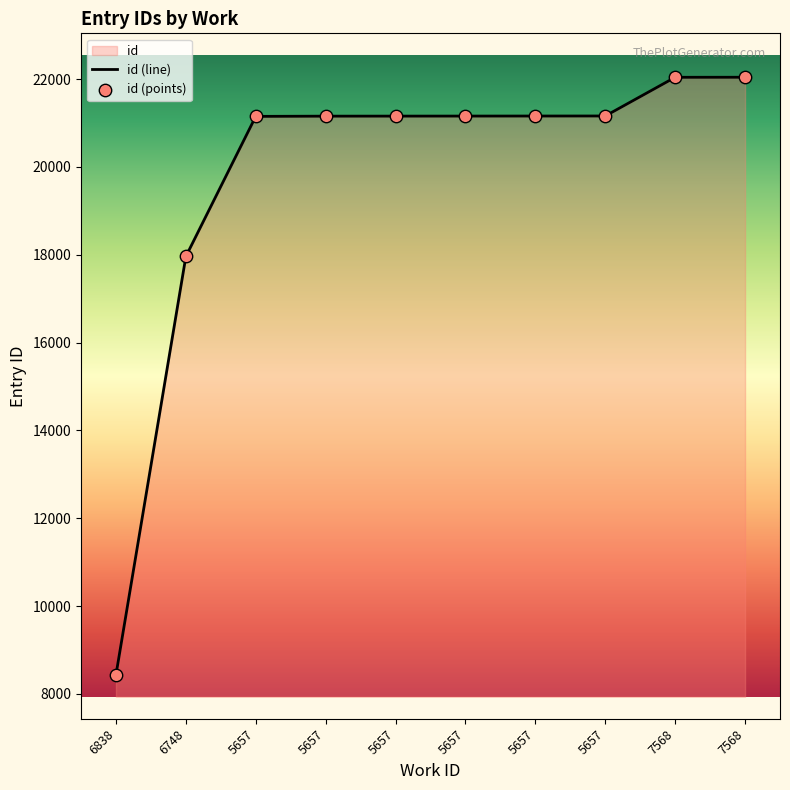

How many lines are shown in the chart?

1